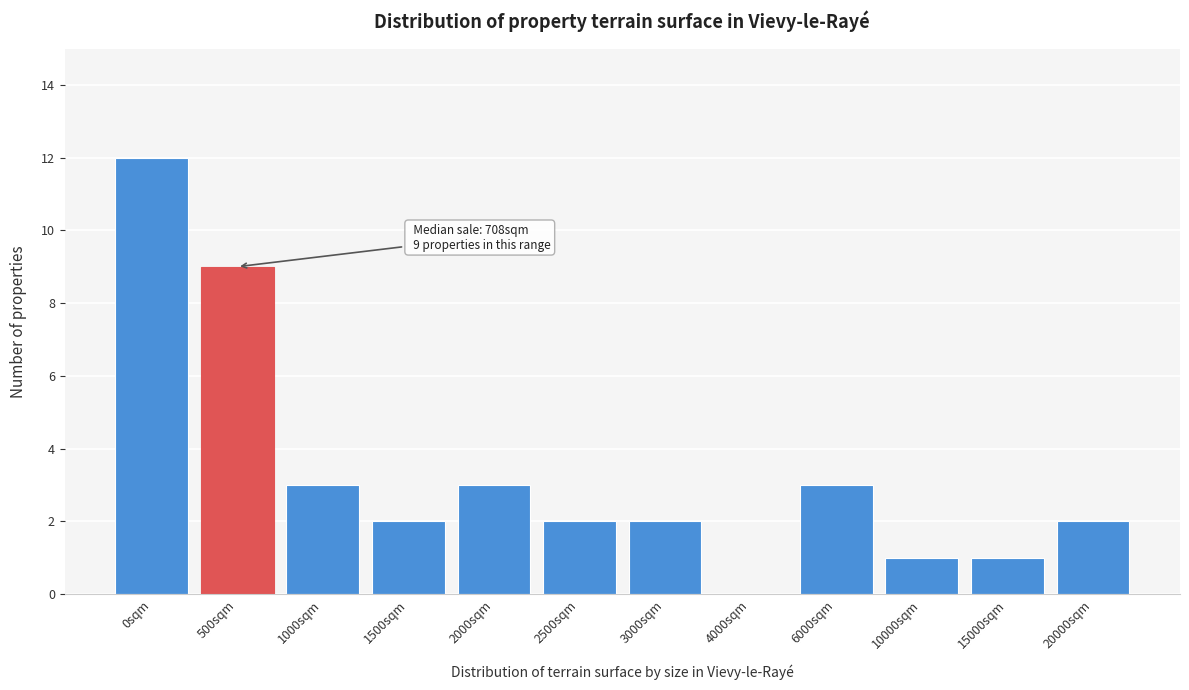

Reading left to right, what are all the values shown in this chart?

0sqm=12	500sqm=9	1000sqm=3	1500sqm=2	2000sqm=3	2500sqm=2	3000sqm=2	4000sqm=0	6000sqm=3	10000sqm=1	15000sqm=1	20000sqm=2